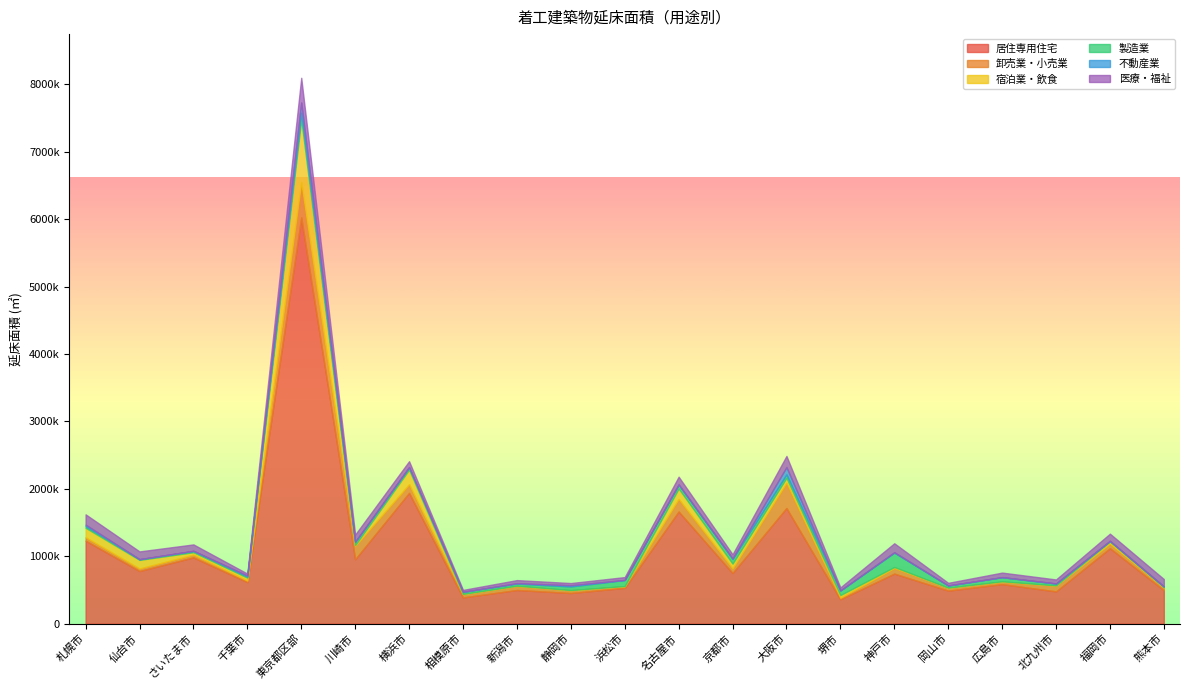

Which category has the highest value across all series?

東京都区部